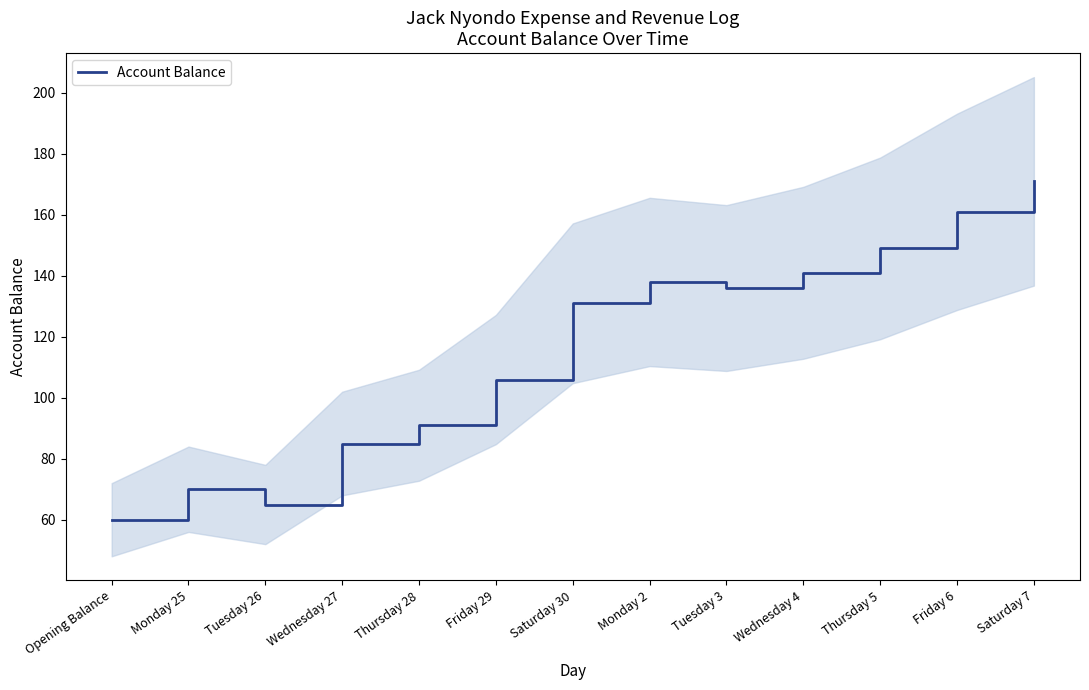

What is the label of the 1st point from the right?

Saturday 7